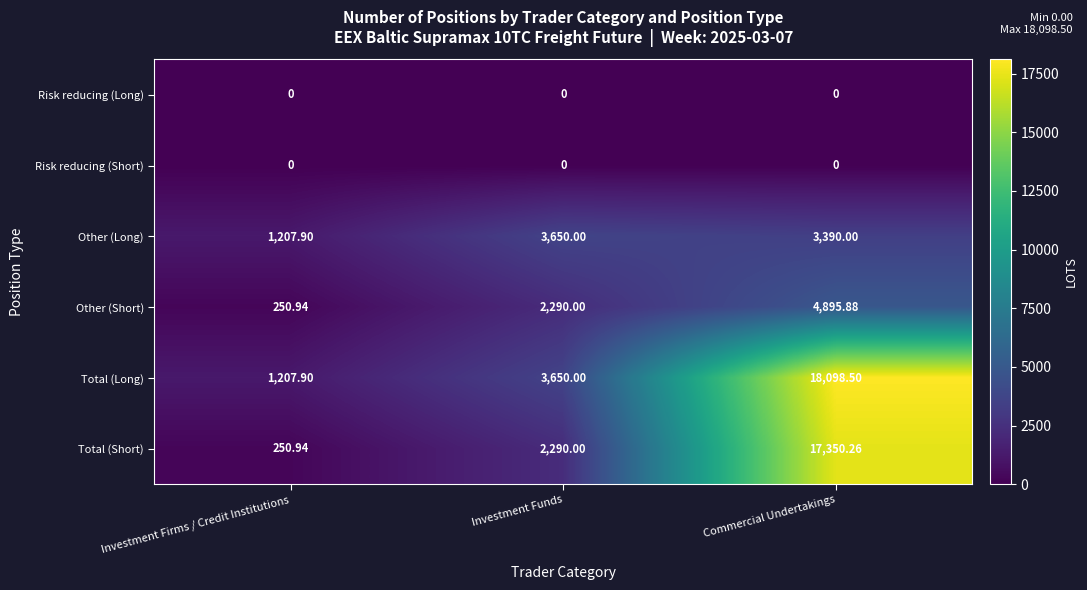

At which label is Other (Short) closest to 2573?

Investment Funds